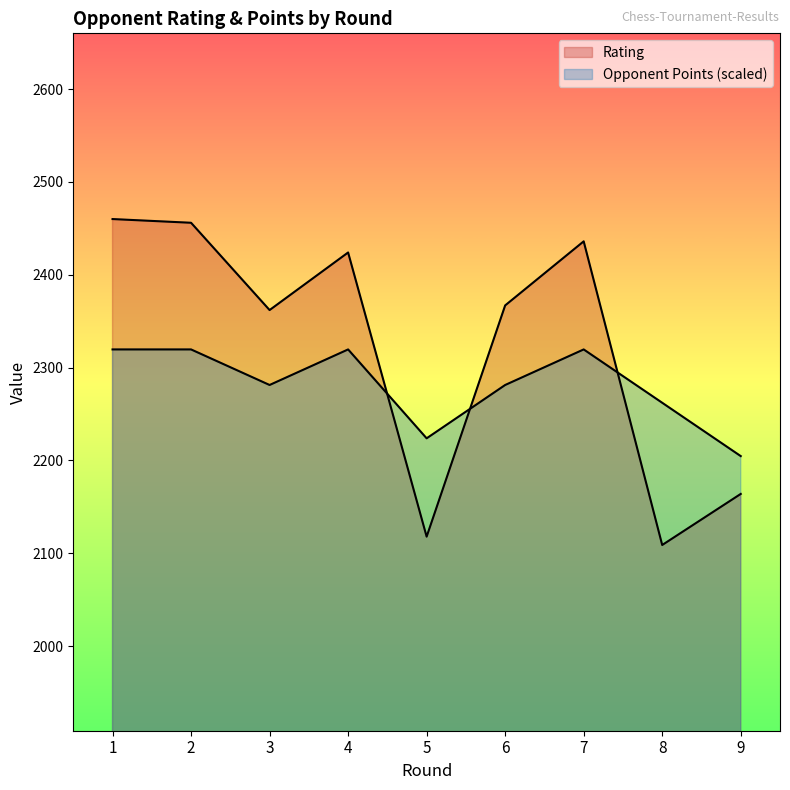

Rank the series by their average value, from lowest to highest.

Opponent Points, Rating